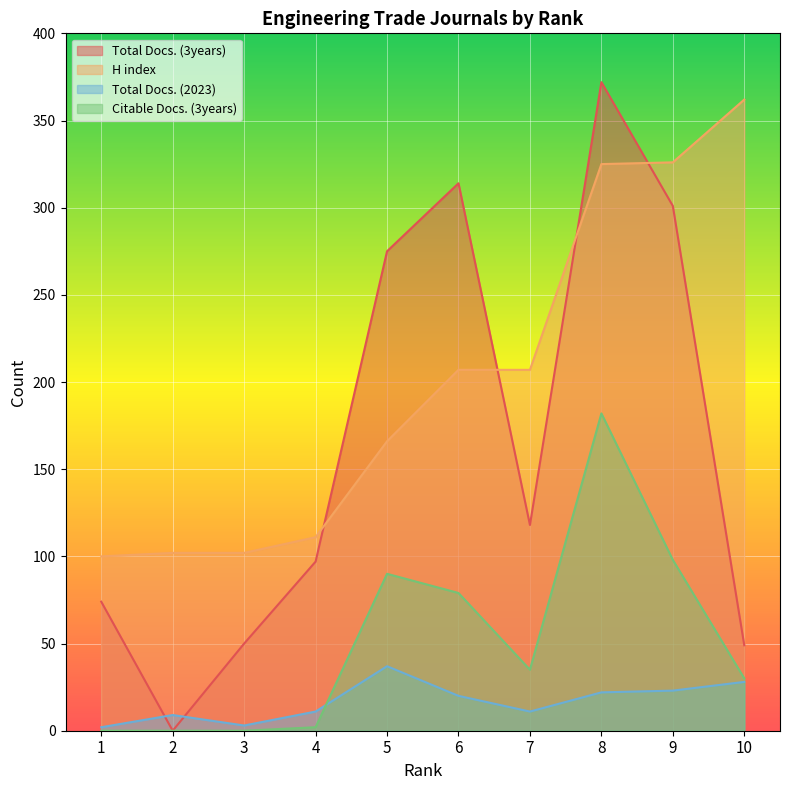

What is the approximate value of Citable Docs. (3years) at 10, to the nearest 5?

30